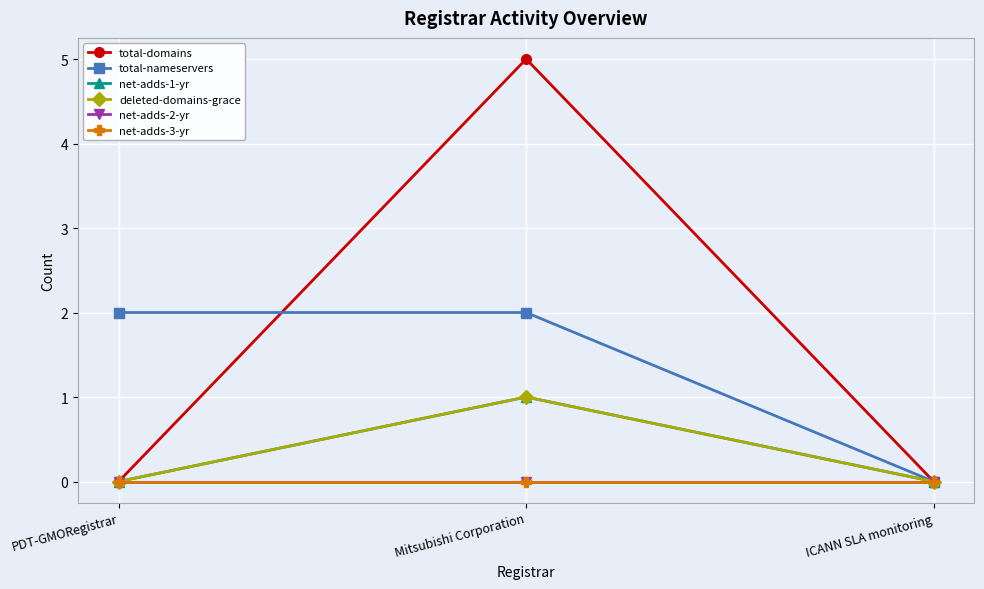

Does the chart have visible grid lines?

Yes